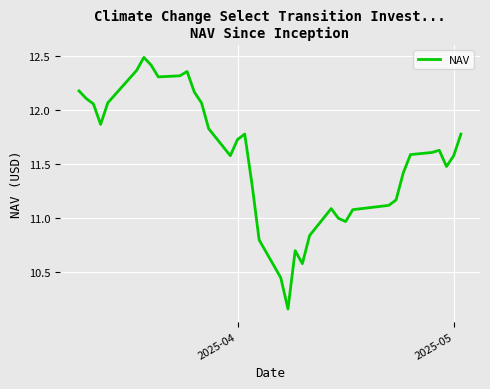

What is the greatest value displayed?

12.5